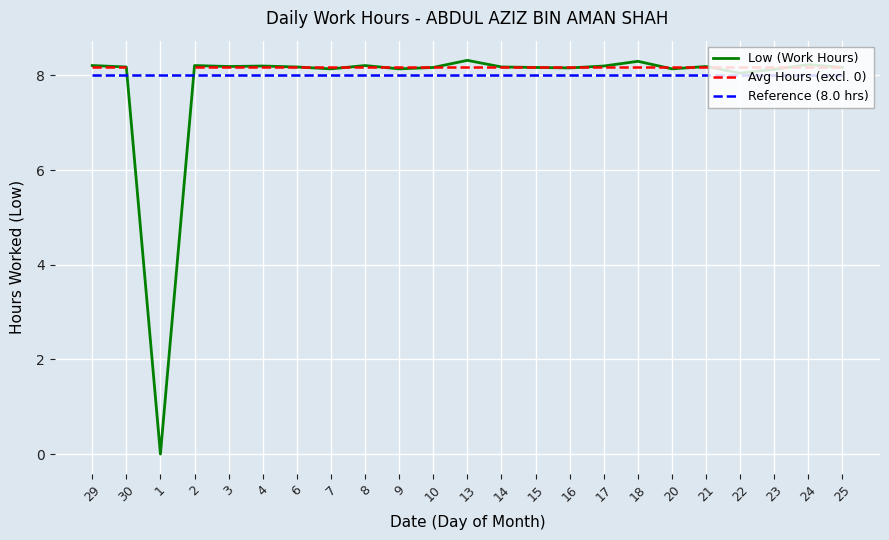

Between 29 and 1, which series saw the biggest shift?

Low (Work Hours)